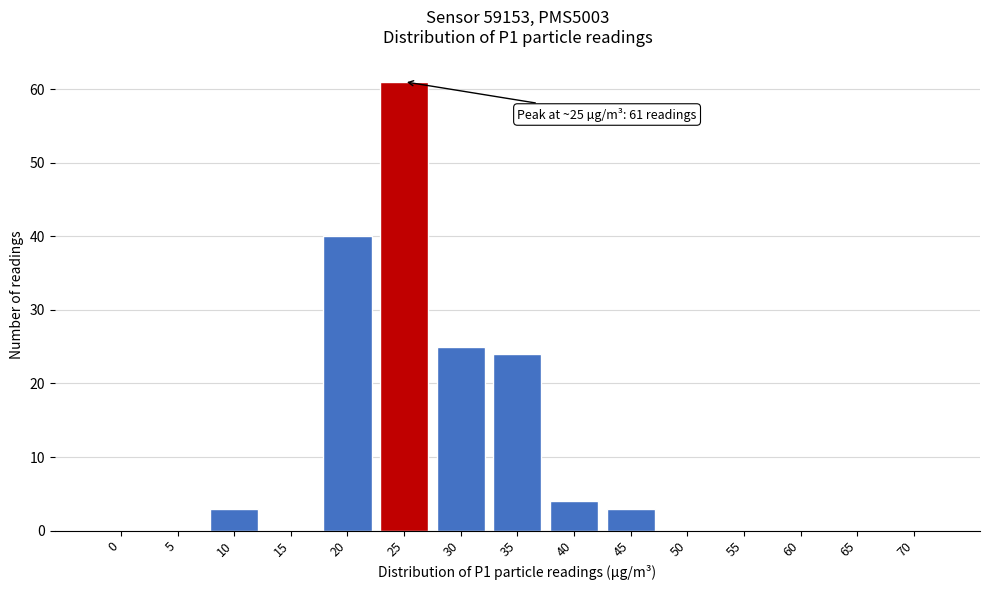

Reading right to left, list all the values displayed in this chart.

70=0	65=0	60=0	55=0	50=0	45=3	40=4	35=24	30=25	25=61	20=40	15=0	10=3	5=0	0=0